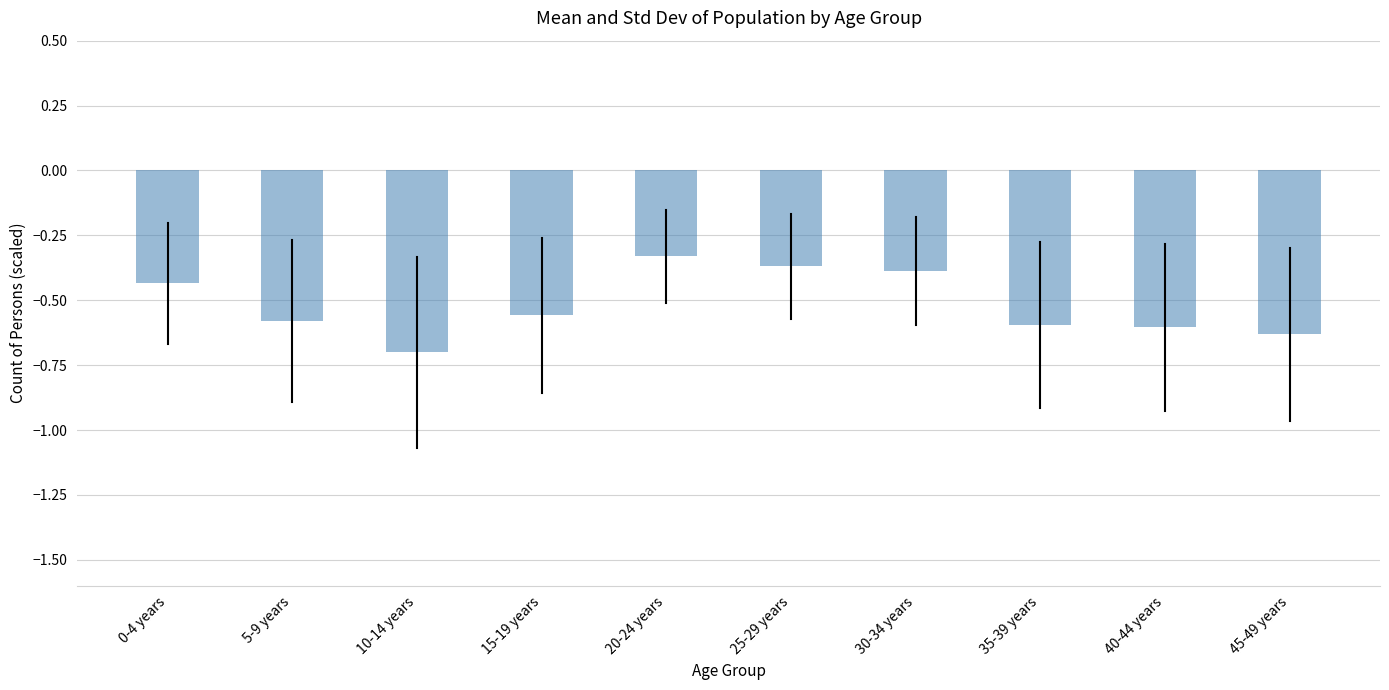

Between 30-34 years and 15-19 years, which is larger?

30-34 years